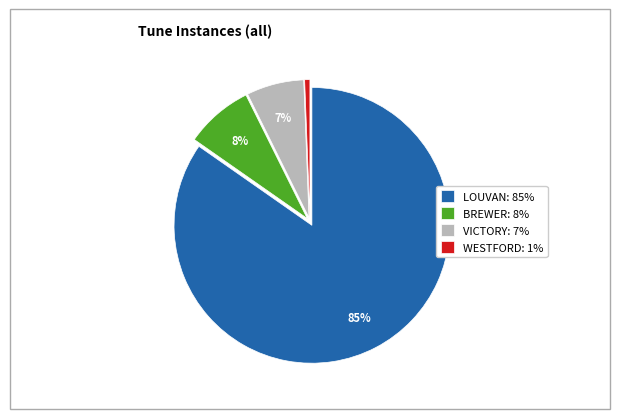

To the nearest percent, what is the difference between the BREWER: 8% and WESTFORD: 1% slice percentages?

7%